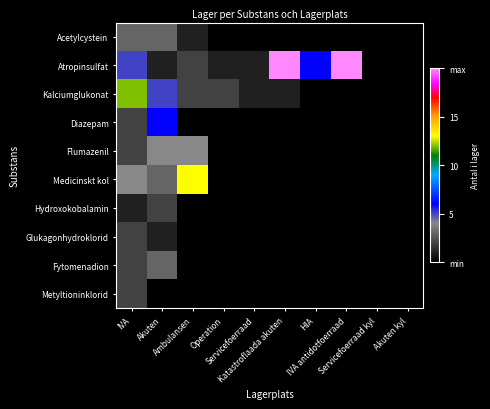

Rank the series at HIA from lowest to highest value.

Acetylcystein, Kalciumglukonat, Diazepam, Flumazenil, Medicinskt kol, Hydroxokobalamin, Glukagonhydroklorid, Fytomenadion, Metyltioninklorid, Atropinsulfat